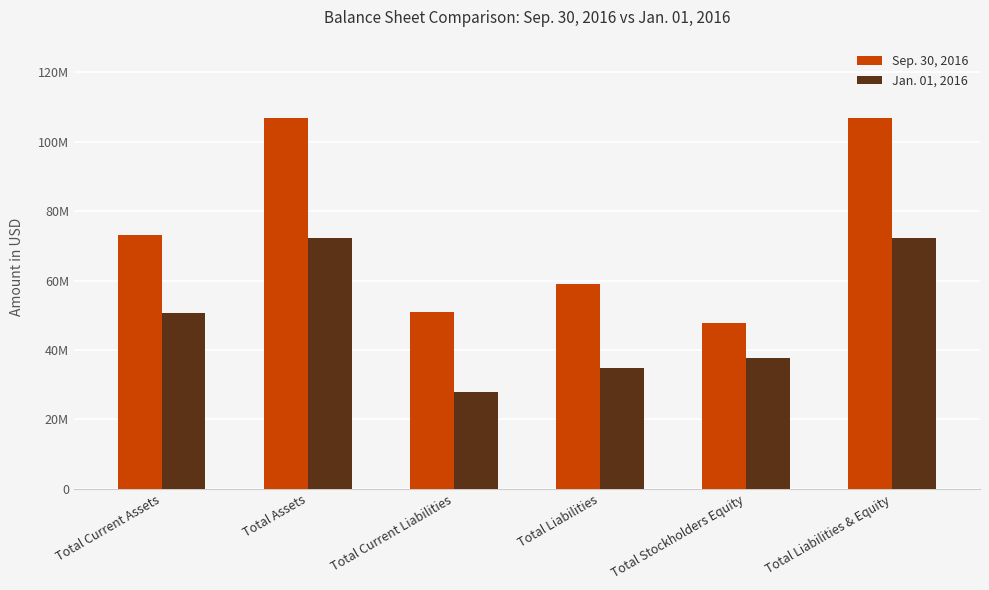

At which label does Jan. 01, 2016 reach its minimum?

Total Current Liabilities